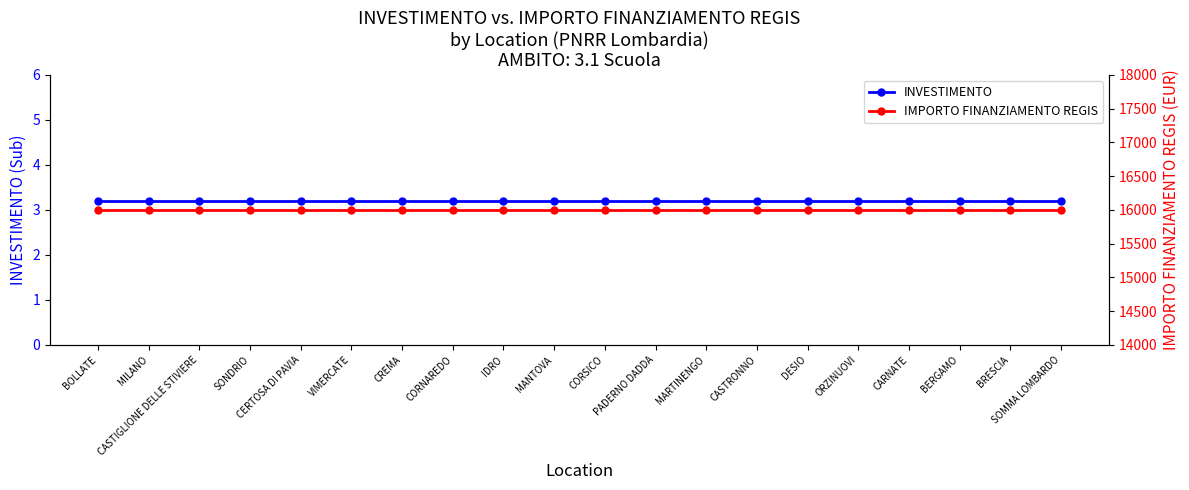

Is it true that INVESTIMENTO equals 5.5 at MARTINENGO?

False